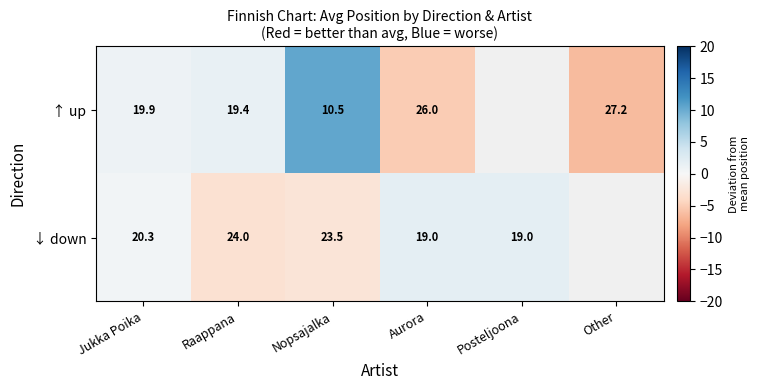

What is the greatest value displayed?

10.4